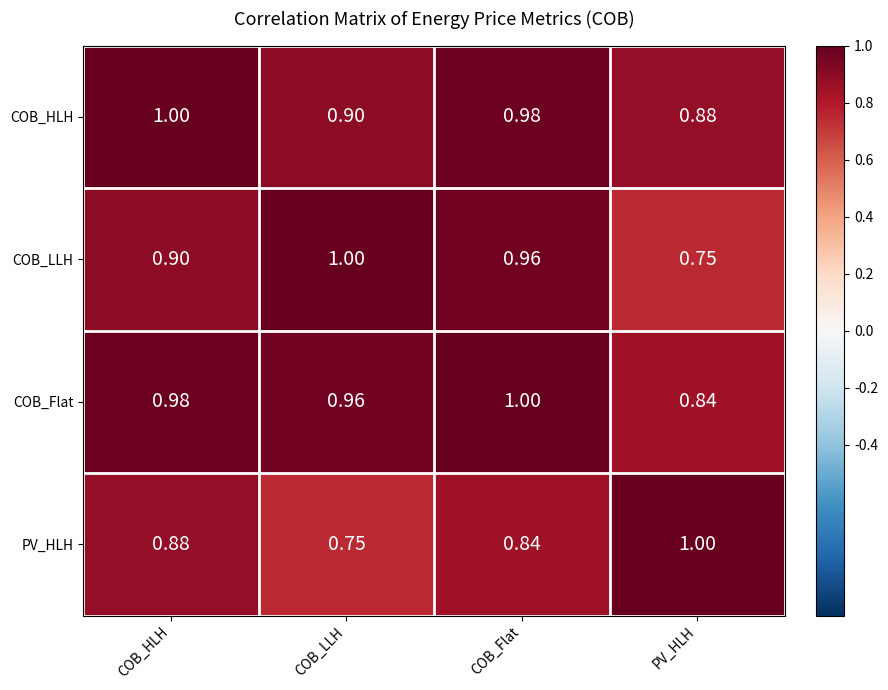

Which series changed the most between COB_LLH and COB_Flat?

PV_HLH